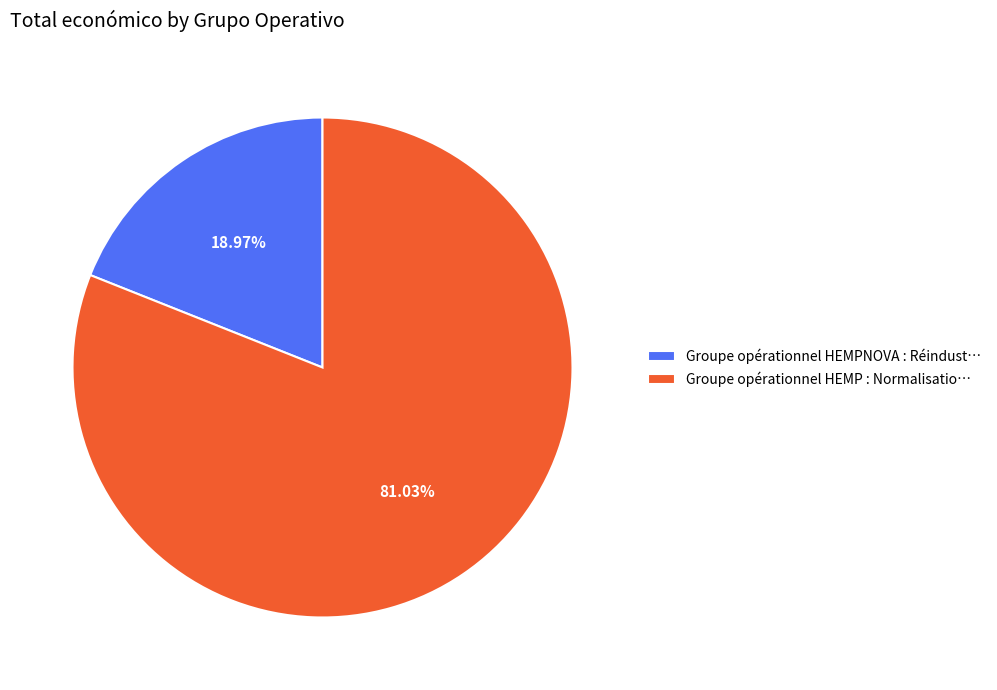

What is the majority slice?

Groupe opérationnel HEMP : Normalisatio…